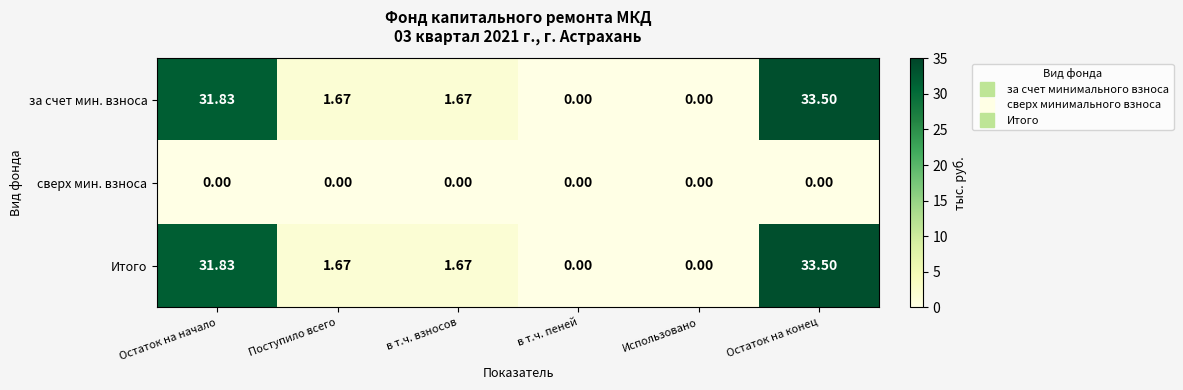

At which label does за счет мин. взноса reach its peak?

Остаток на конец